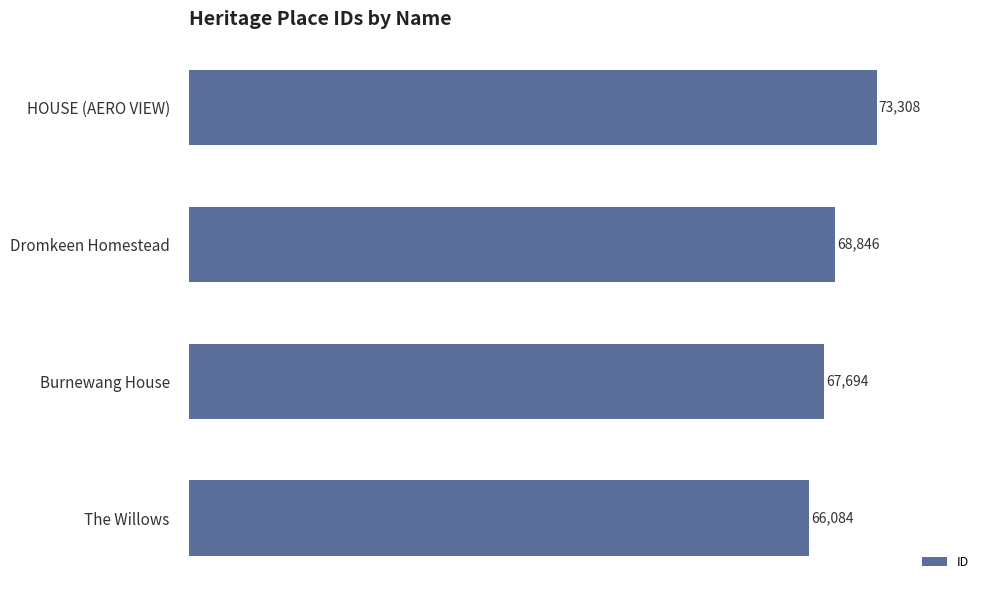

What is the ratio of the value at Burnewang House to the value at Dromkeen Homestead?

1.0